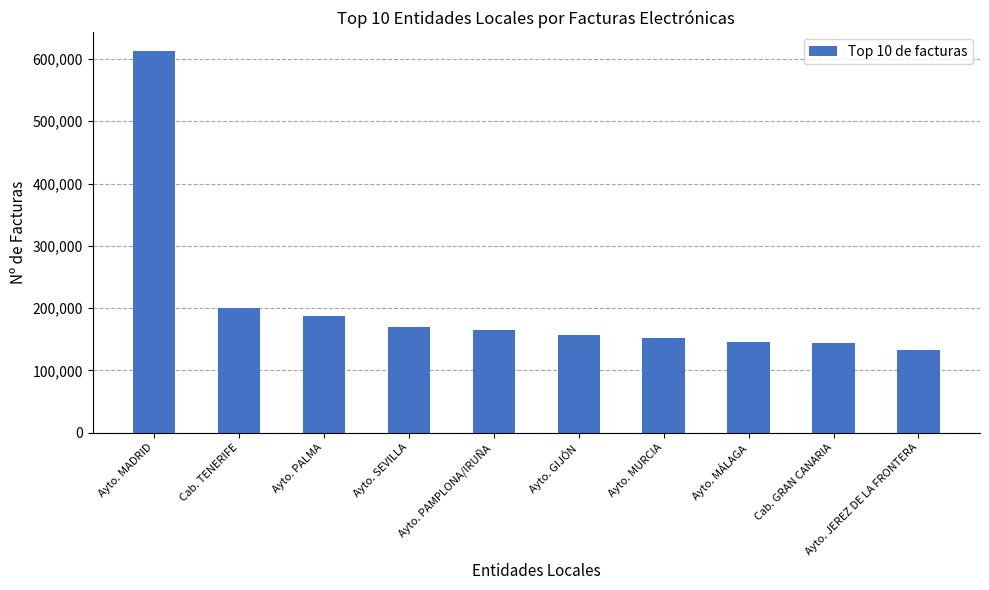

What is the approximate value at Ayto. GIJÓN?

156089